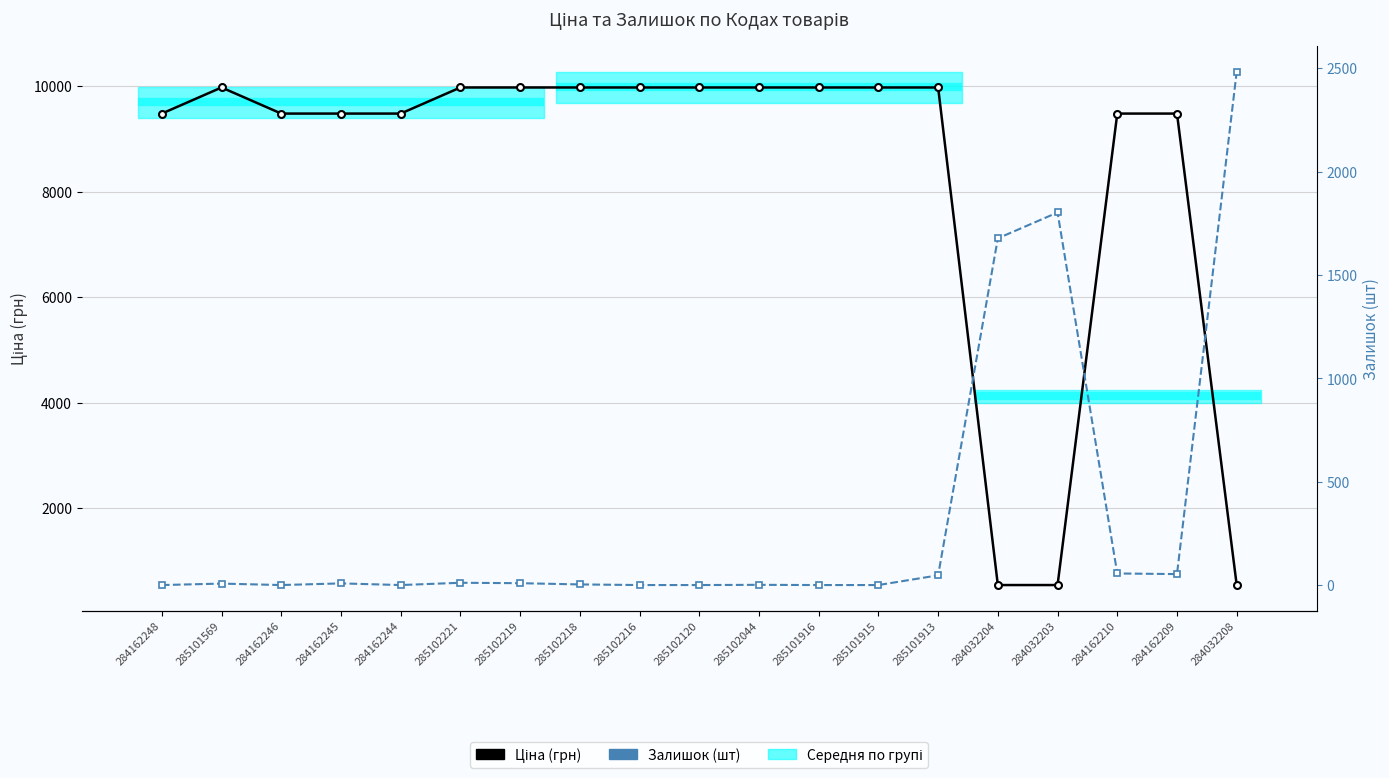

What is the difference between the maximum and minimum values in the Ціна (грн) series?

9436.0